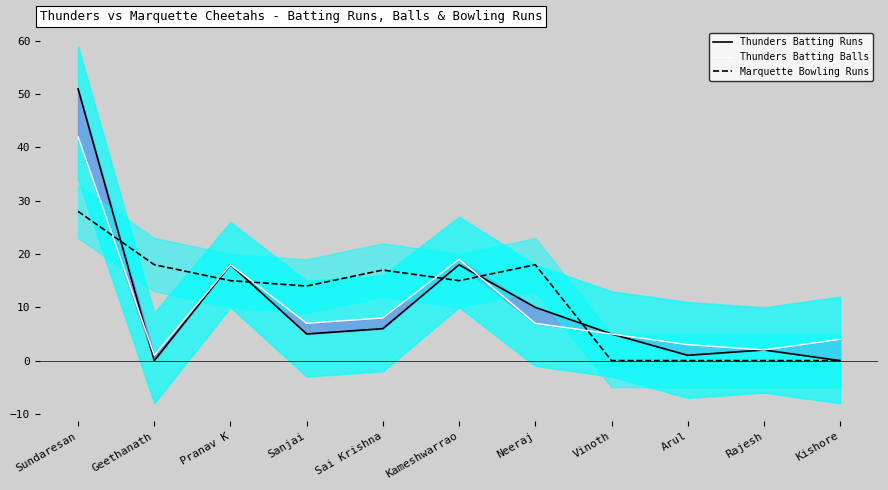

Is the value of Thunders Batting Runs at Geethanath greater than the value of Marquette Bowling Runs at Kishore?

No